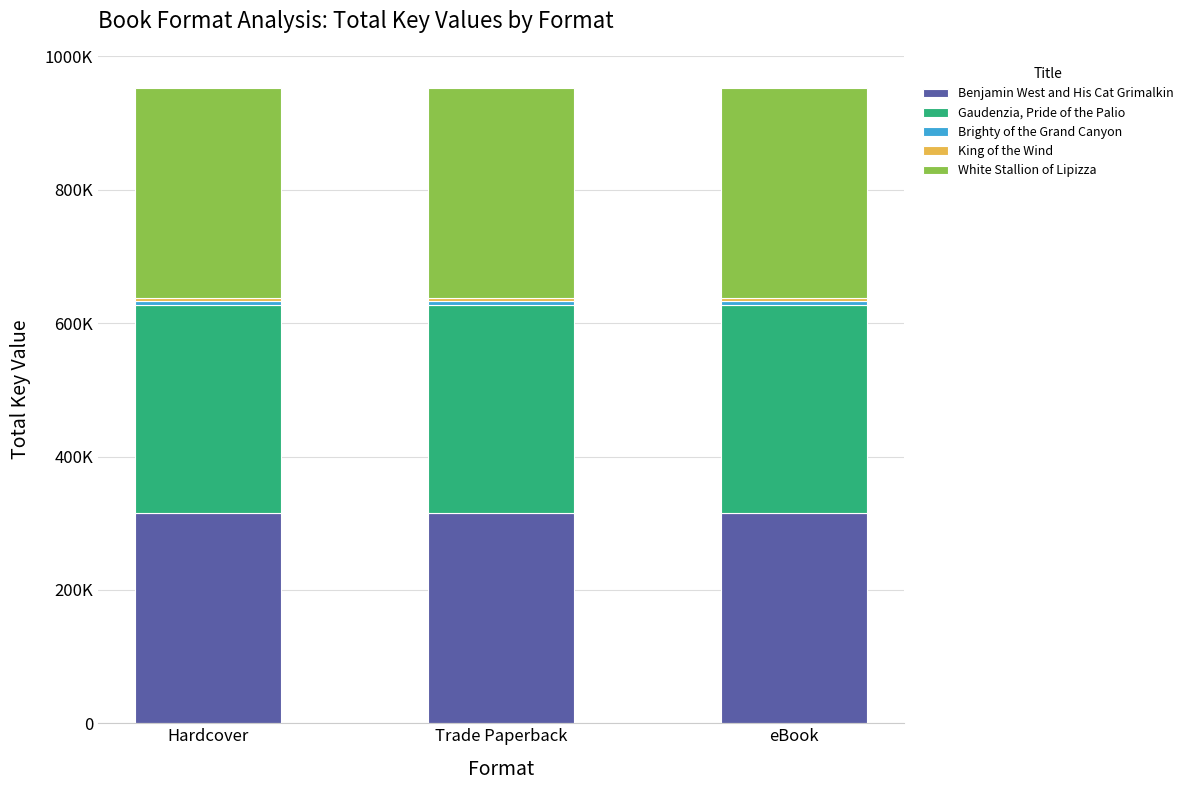

Does the chart contain stacked bars?

Yes